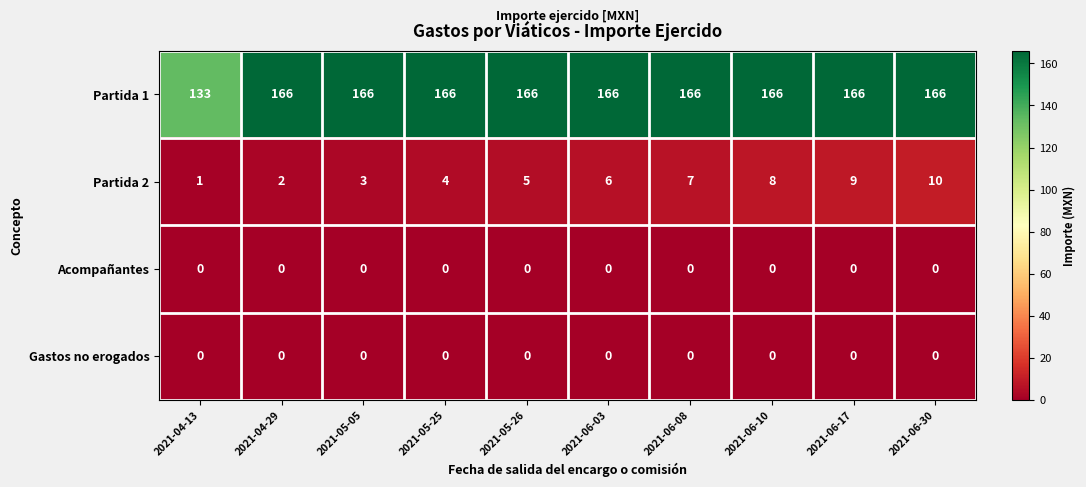

At which category is the sum across all series the highest?

2021-06-30